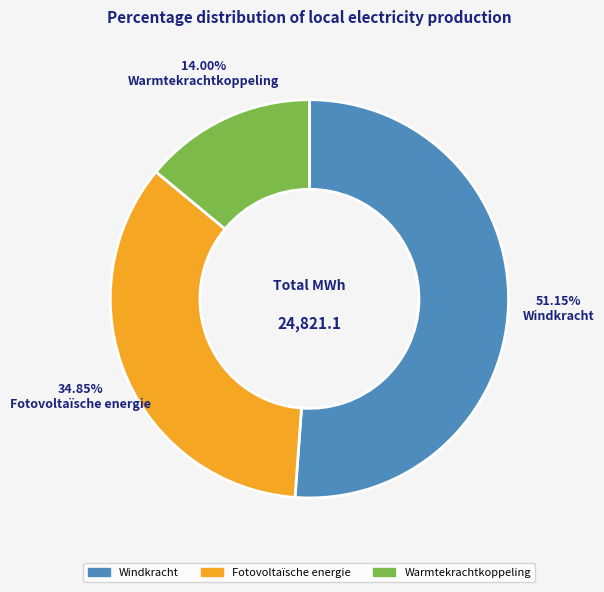

To the nearest percent, what is the difference between the Warmtekrachtkoppeling and Windkracht slice percentages?

37%